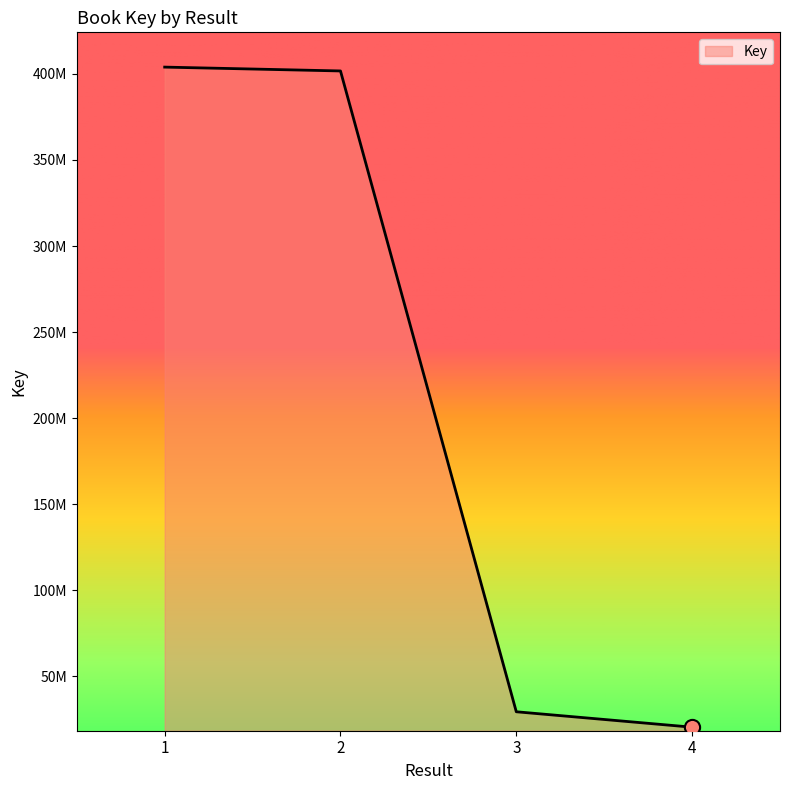

Between 1 and 2, which is larger?

1